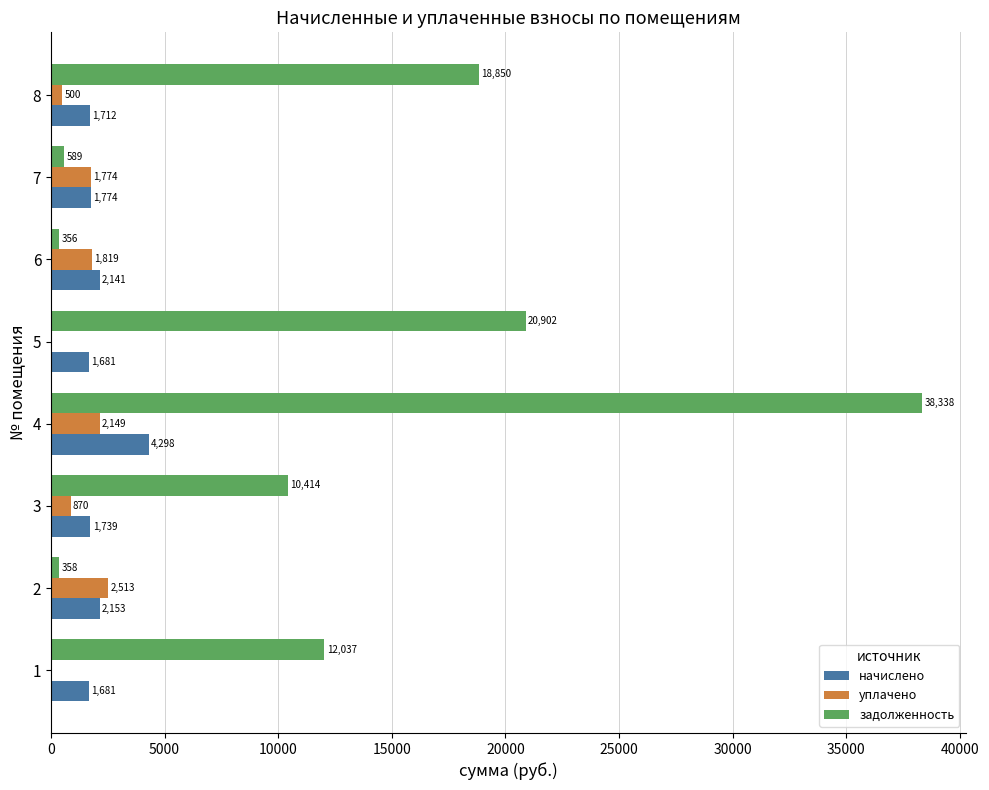

What value does the уплачено series have at 7?

1774.0